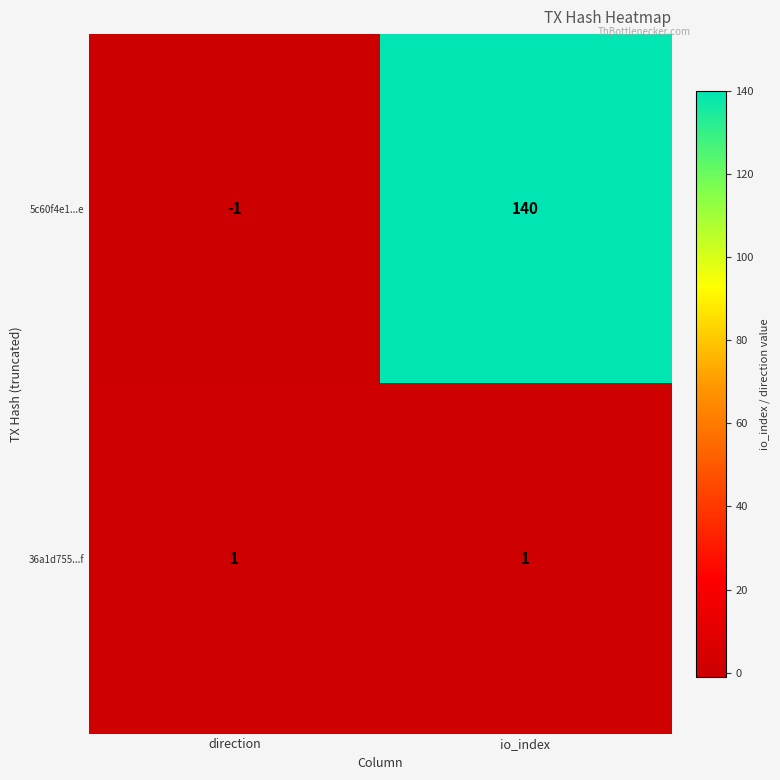

What is the sum of the 5c60f4e1...e values at io_index and direction?

139